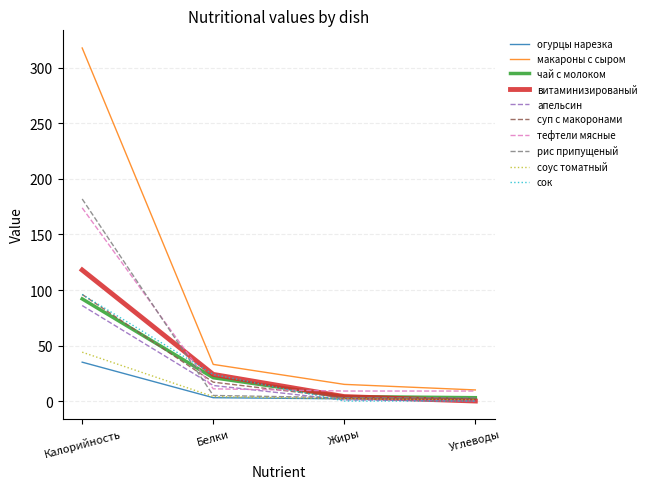

What is the average value of the тефтели мясные series?

51